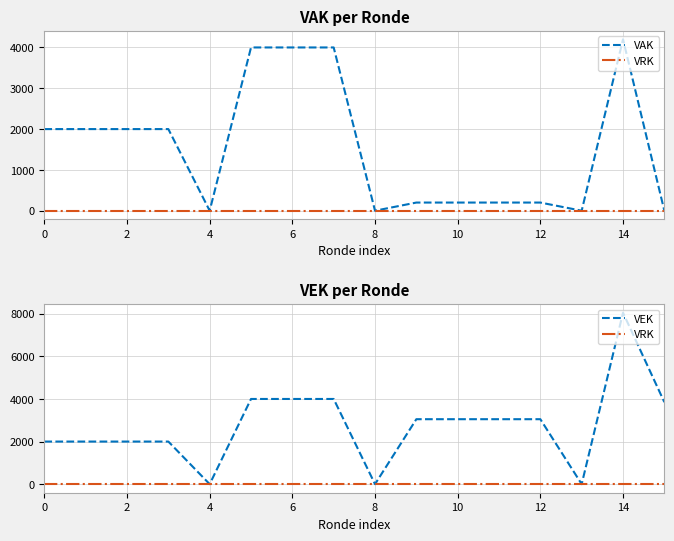

Reading left to right, list all the values displayed in this chart.

VAK: 2000	2000	2000	2000	0	4000	4000	4000	0	200	200	200	200	0	4200	0
VRK: 0	0	0	0	0	0	0	0	0	0	0	0	0	0	0	0
VEK: 2000	2000	2000	2000	0	4000	4000	4000	0	3050	3050	3050	3050	0	8050	3850